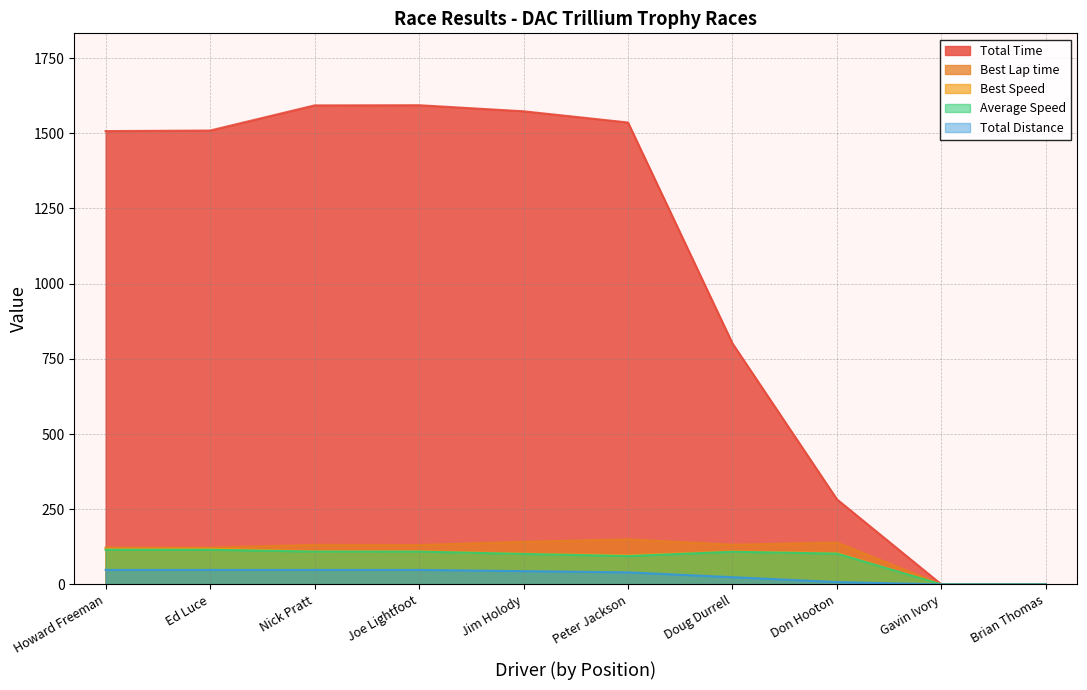

Is it true that Average Speed equals -43.2 at Brian Thomas?

False